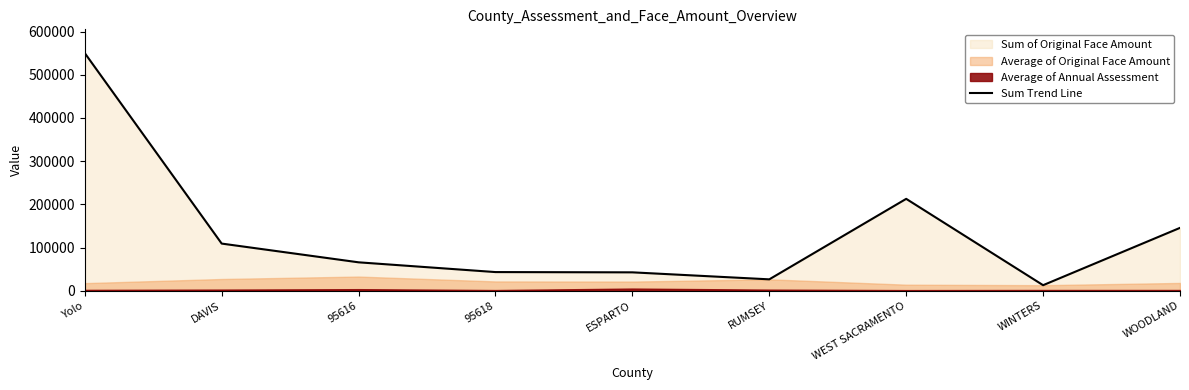

How many data points are above 65951?

5